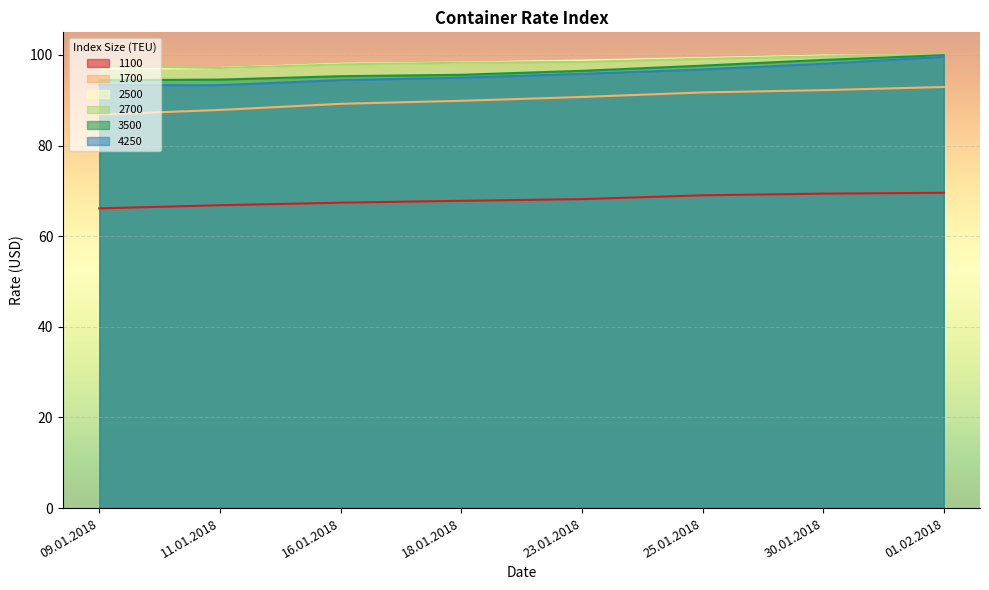

True or false: 4250 and 3500 cross at least once.

False